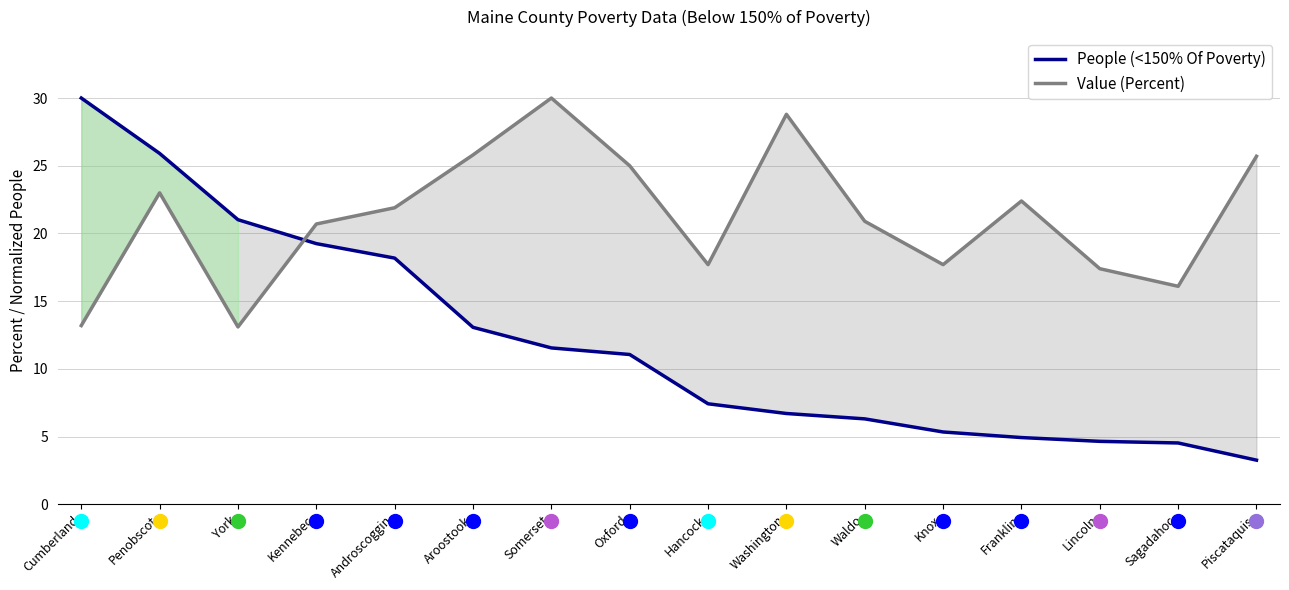

Reading right to left, list all the values displayed in this chart.

People (<150% Of Poverty): 3.3	4.5	4.7	4.9	5.3	6.3	6.7	7.4	11.1	11.6	13.1	18.2	19.3	21.0	25.9	30.0
Value (Percent): 25.7	16.1	17.4	22.4	17.7	20.9	28.8	17.7	25.0	30.0	25.8	21.9	20.7	13.1	23.0	13.2